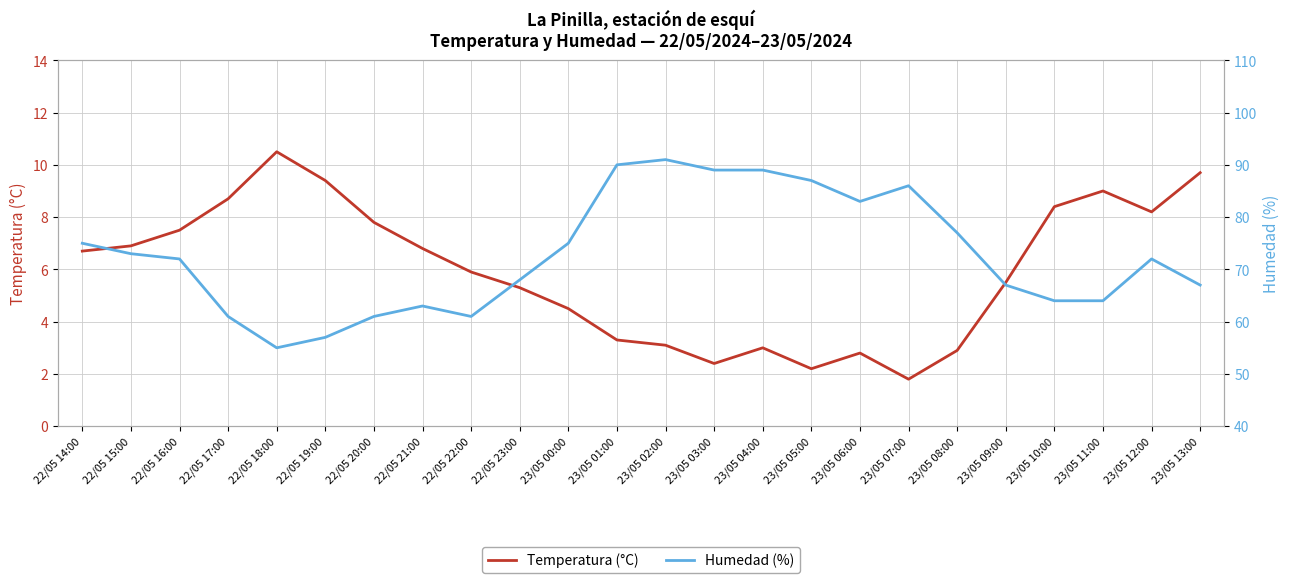

What is the sum of the Temperatura (°C) values at 22/05 18:00 and 23/05 00:00?

15.0